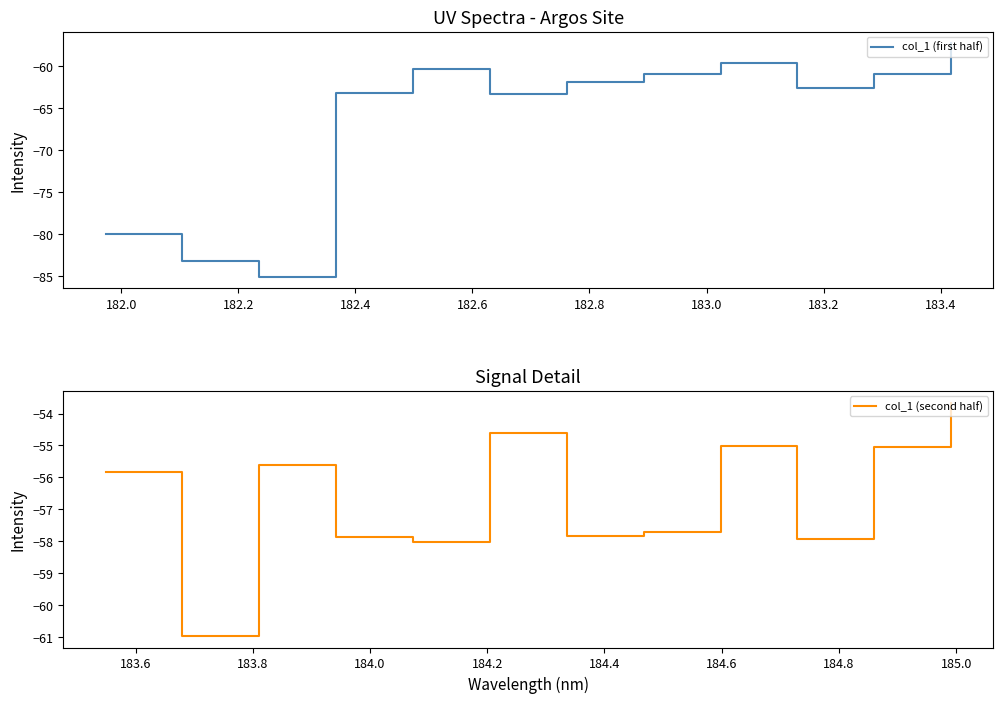

Rank the series by their average value, from lowest to highest.

col_1 (first half), col_1 (second half)